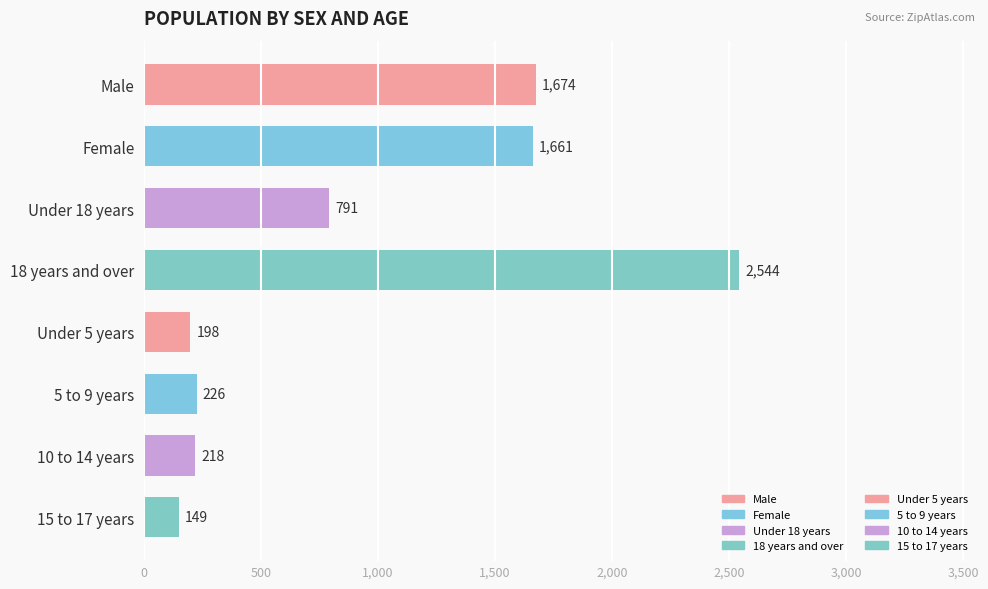

Reading left to right, extract all data points from this chart.

1674	1661	791	2544	198	226	218	149